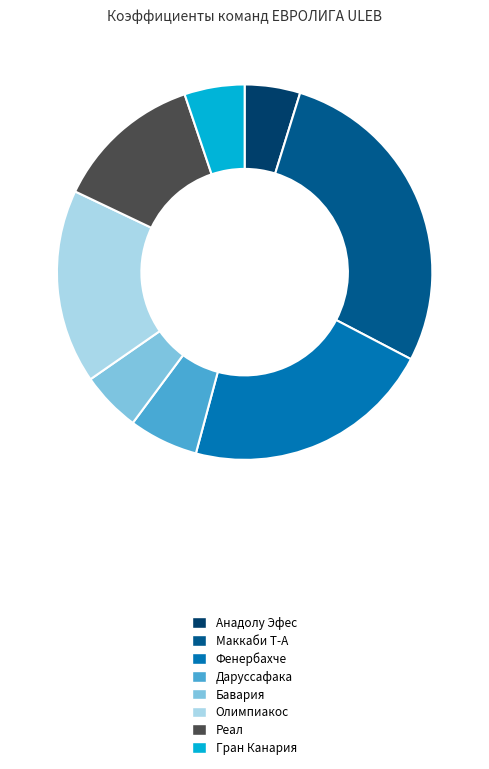

Which slice is the largest?

Маккаби Т-А